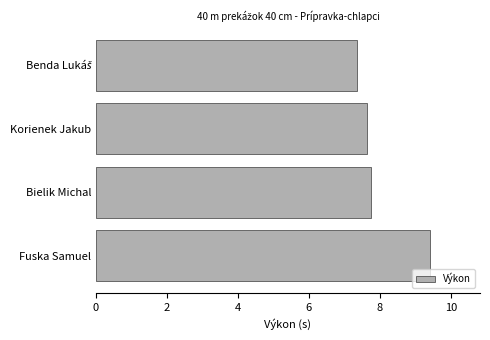

Are the bars horizontal?

Yes